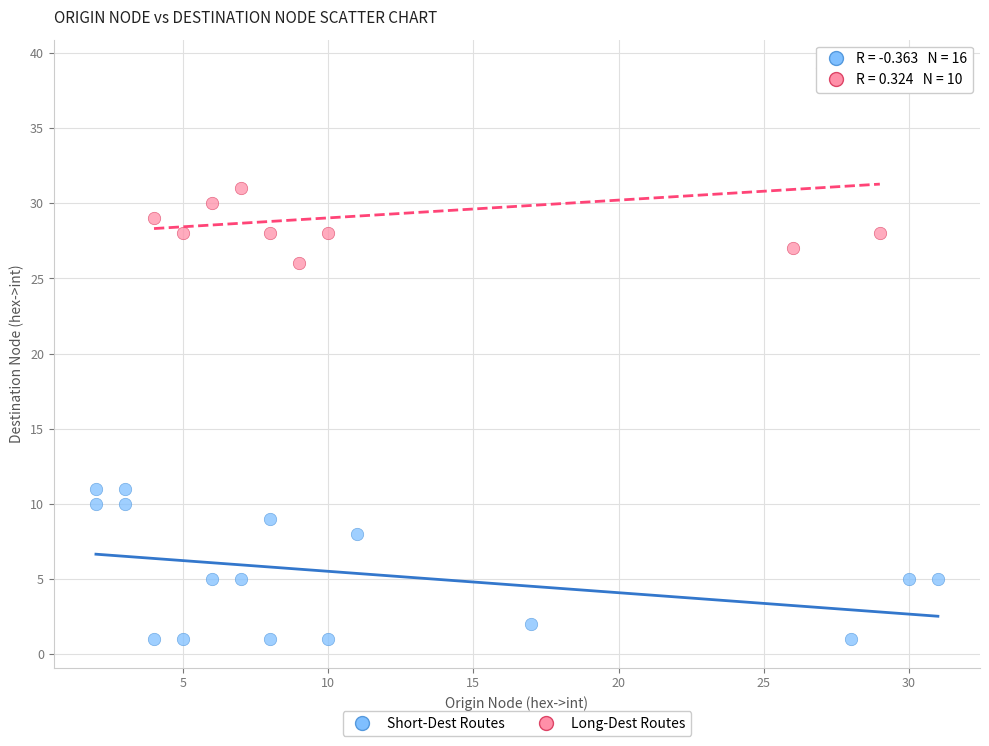

Which series contains the lowest Y value?

Short-Dest Routes